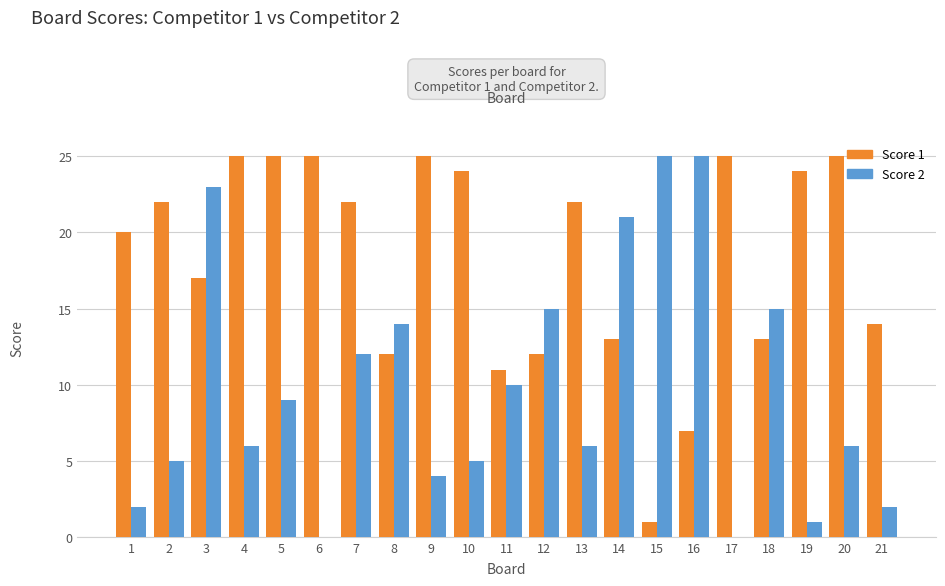

How many data points does each series have?

21